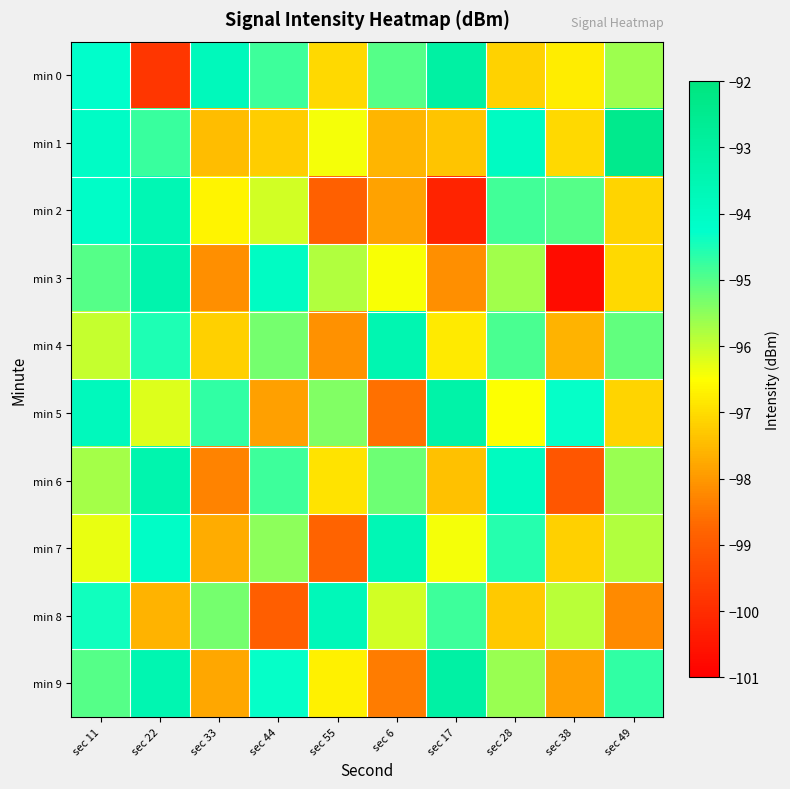

What is the smallest value displayed?

-100.7